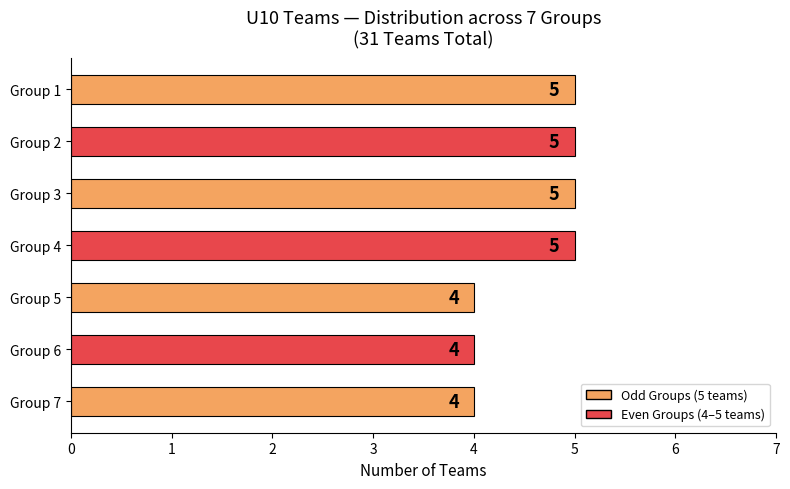

How many bars are there in total?

7